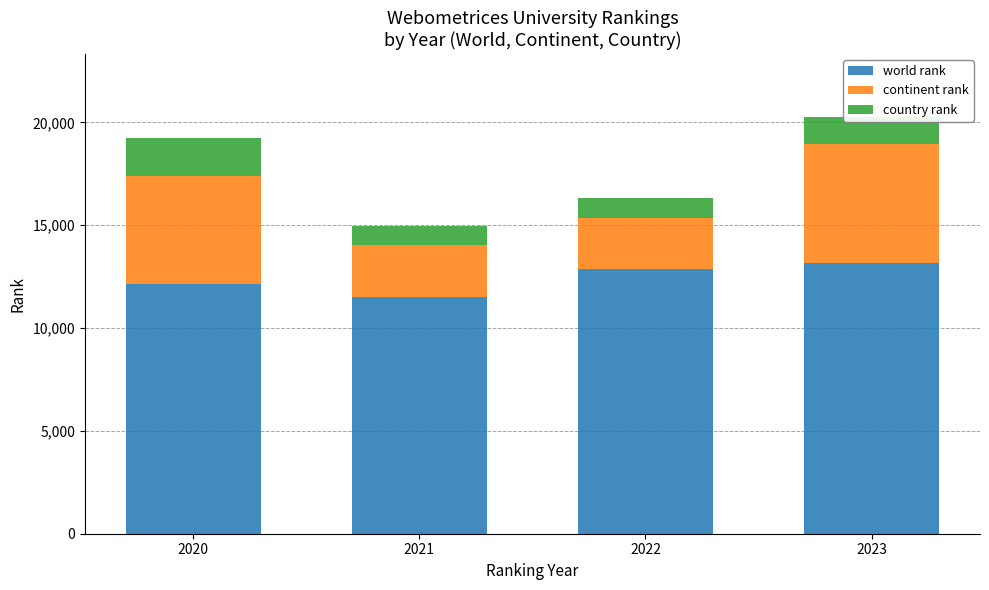

Which category has the lowest value in the world rank series?

2021